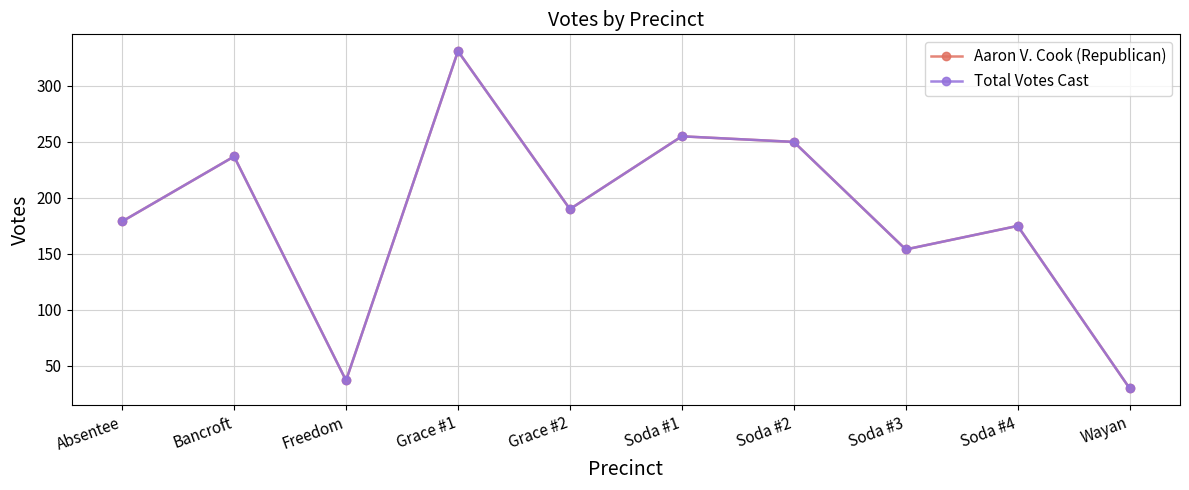

At which label does Aaron V. Cook (Republican) reach its minimum?

Wayan